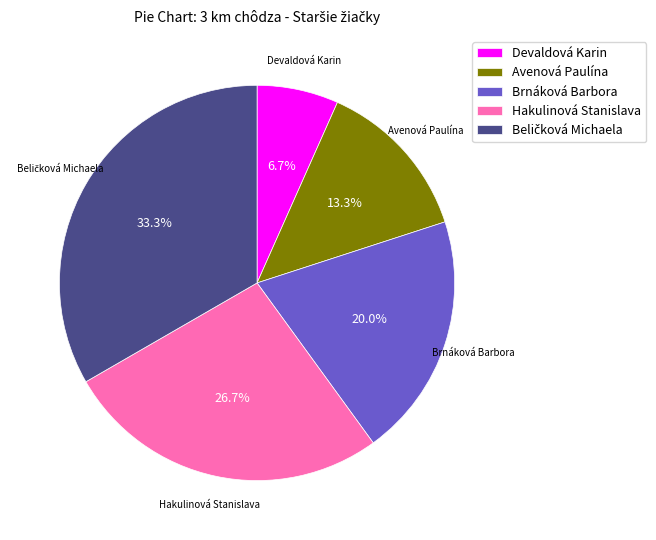

How many slices are in this pie chart?

5